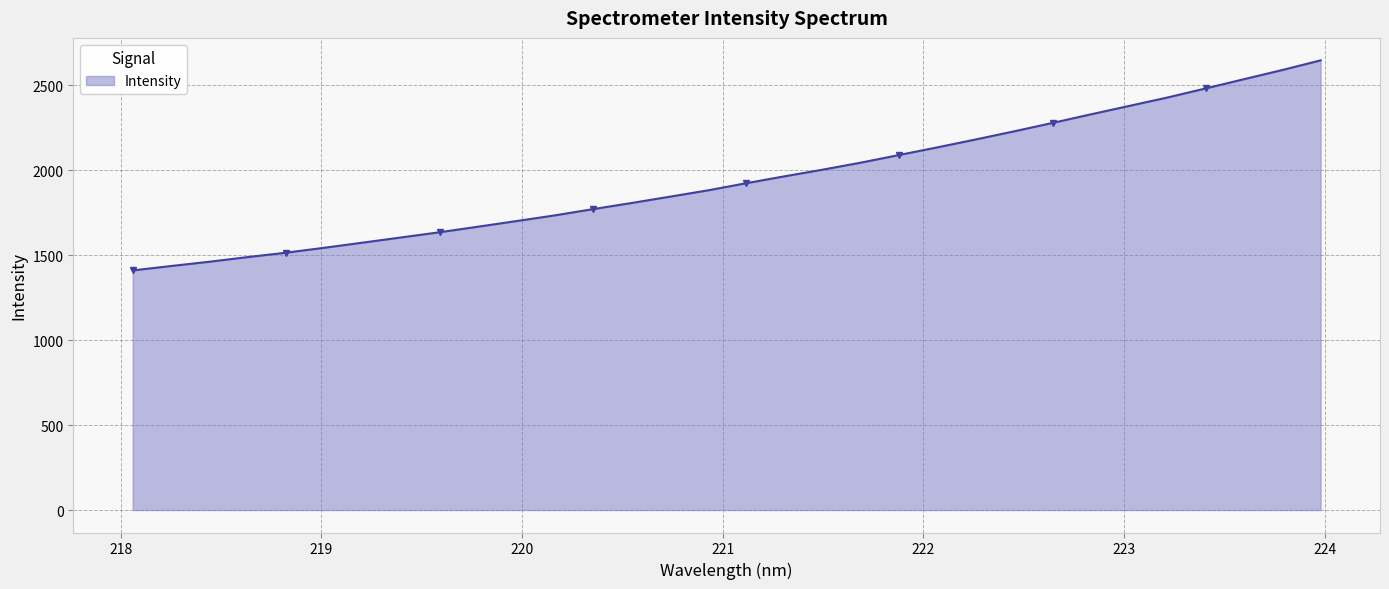

What is the value of the 25th point from the left?

2279.5